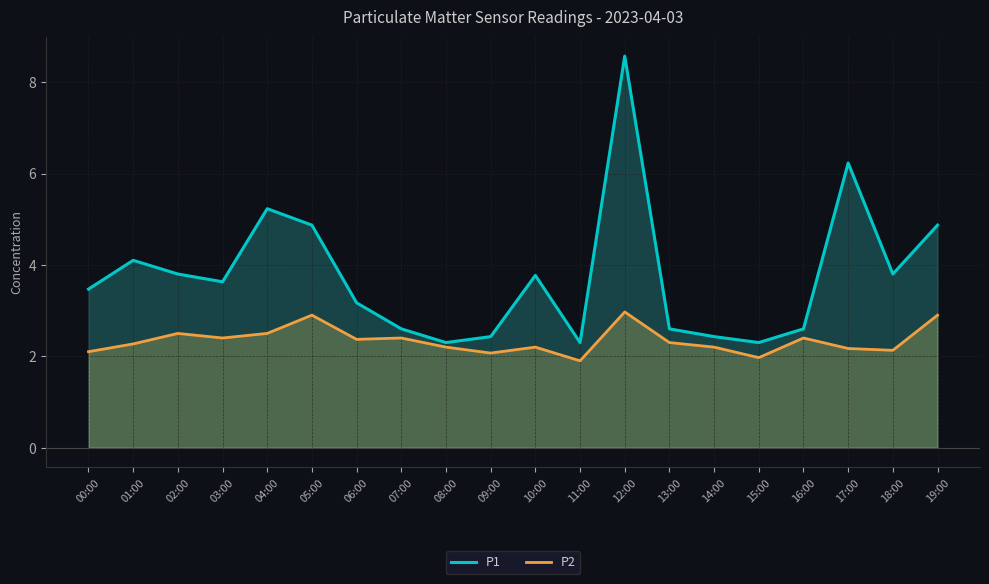

What is the total value across all series at 03:00?

6.0